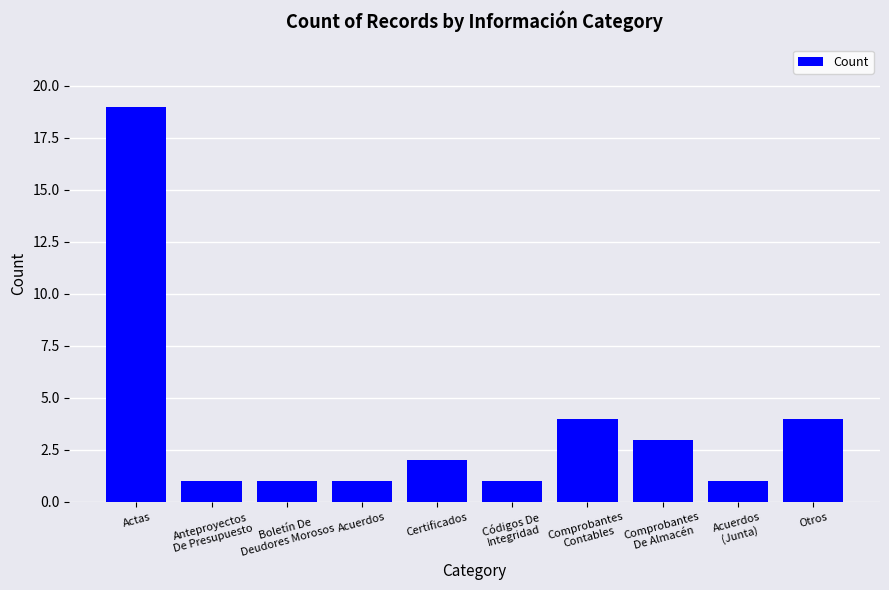

How many data points are less than 2?

5